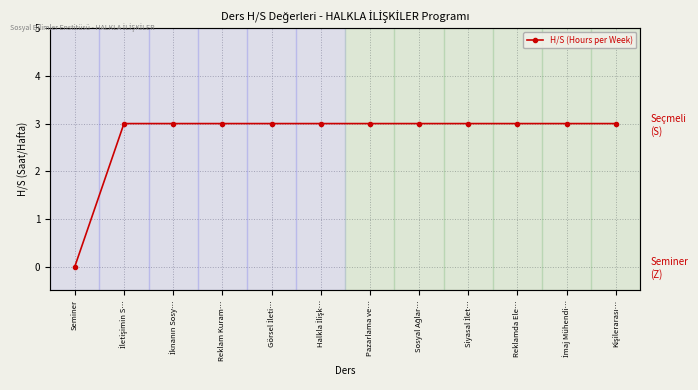

Count the values in the range 3 to 4.

11